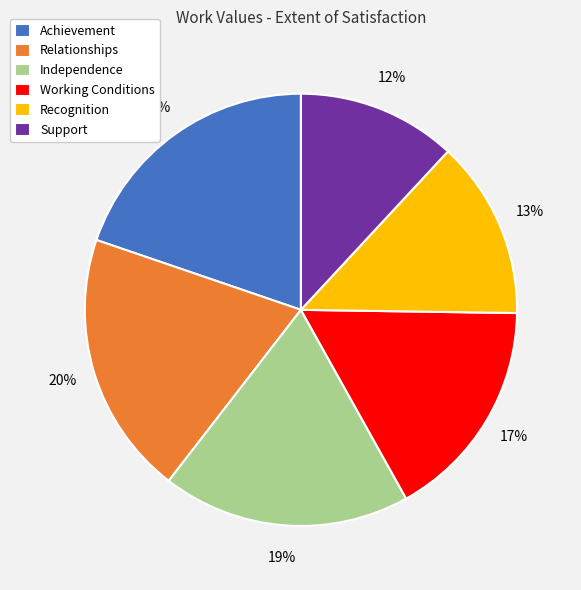

The Independence slice represents 19% of the pie. True or false?

True